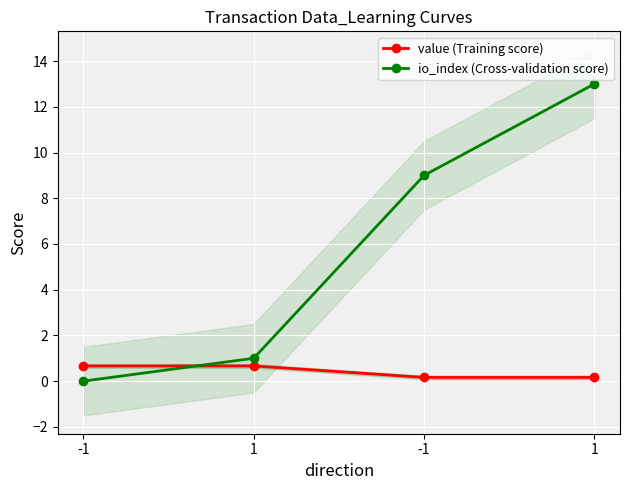

Which label corresponds to the smallest value in the chart?

-1